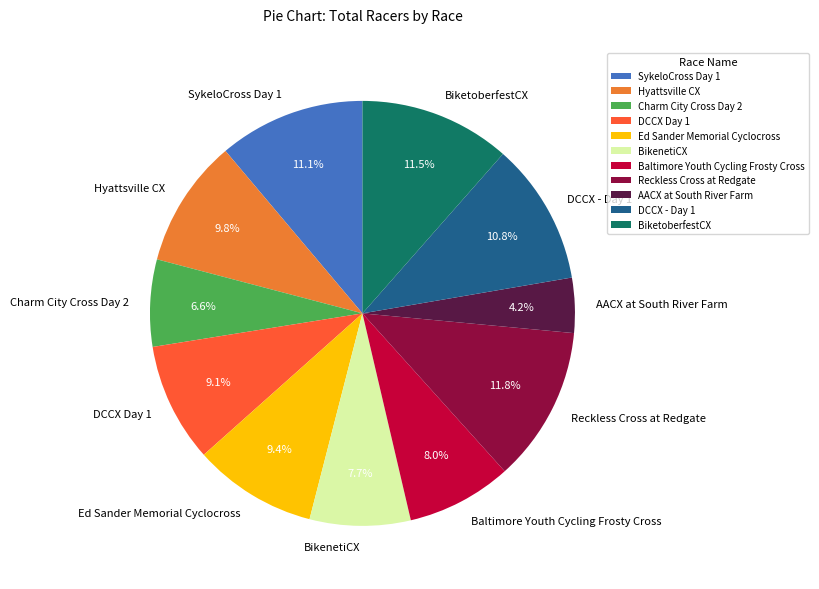

Is it true that DCCX - Day 1 is 1% of the pie?

False